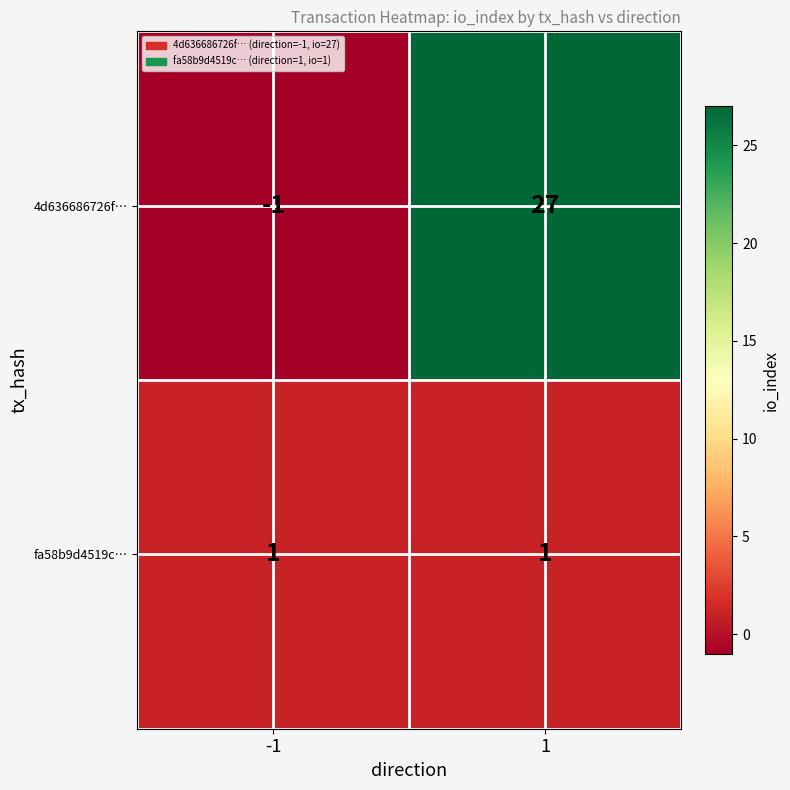

Which series changed the most between -1 and 1?

4d636686726f…